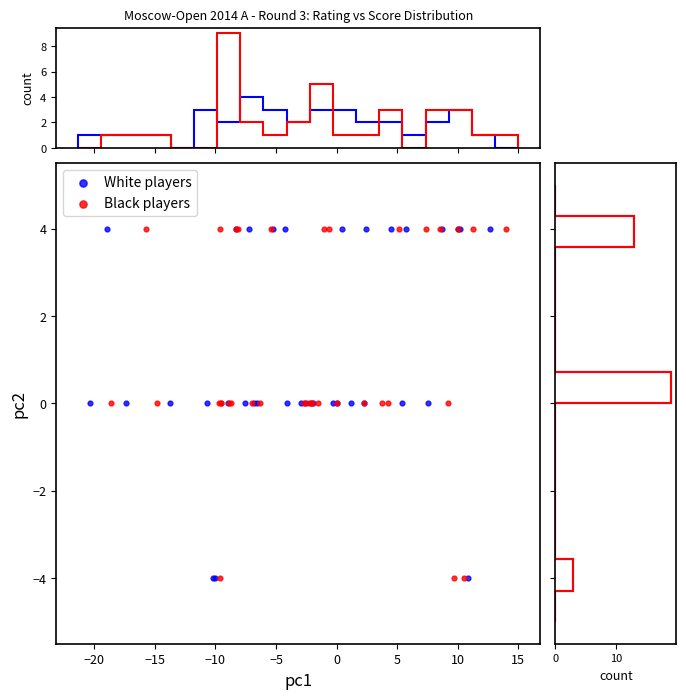

What are all the series names shown in the legend?

White players, Black players